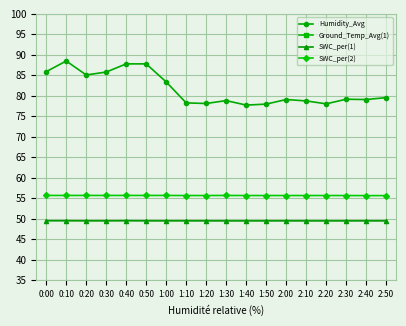

Which label corresponds to the smallest value in the chart?

2:50